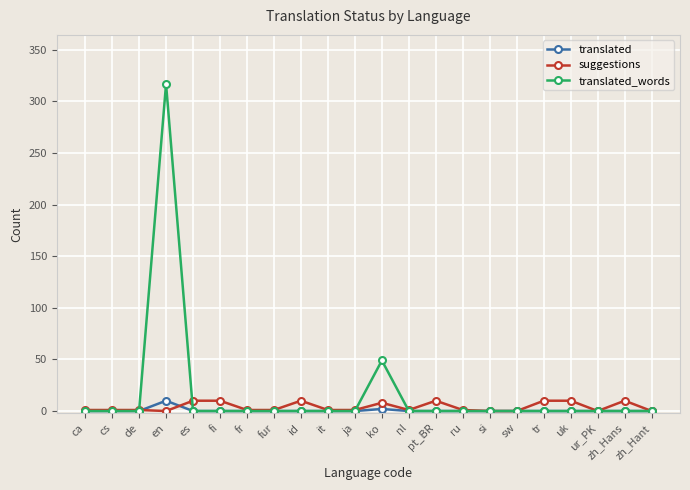

Which series has the widest spread of values?

translated_words